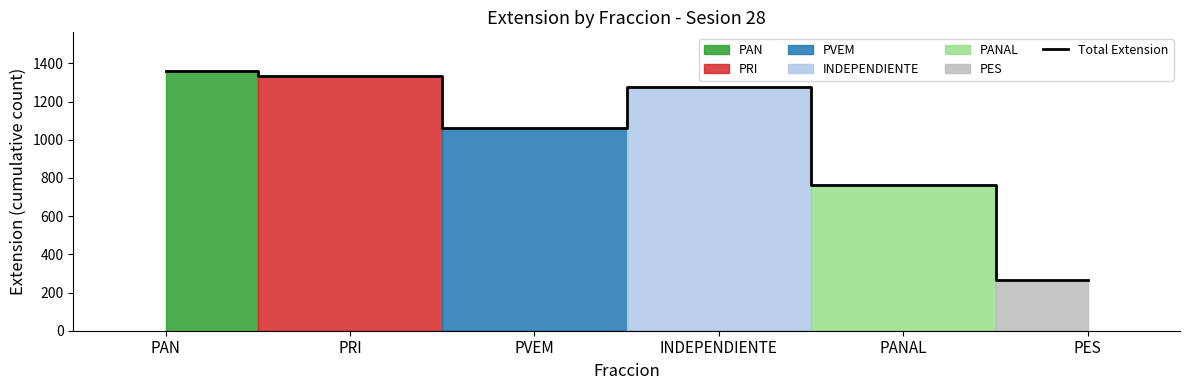

What is the difference between the values at PES and INDEPENDIENTE?

1013